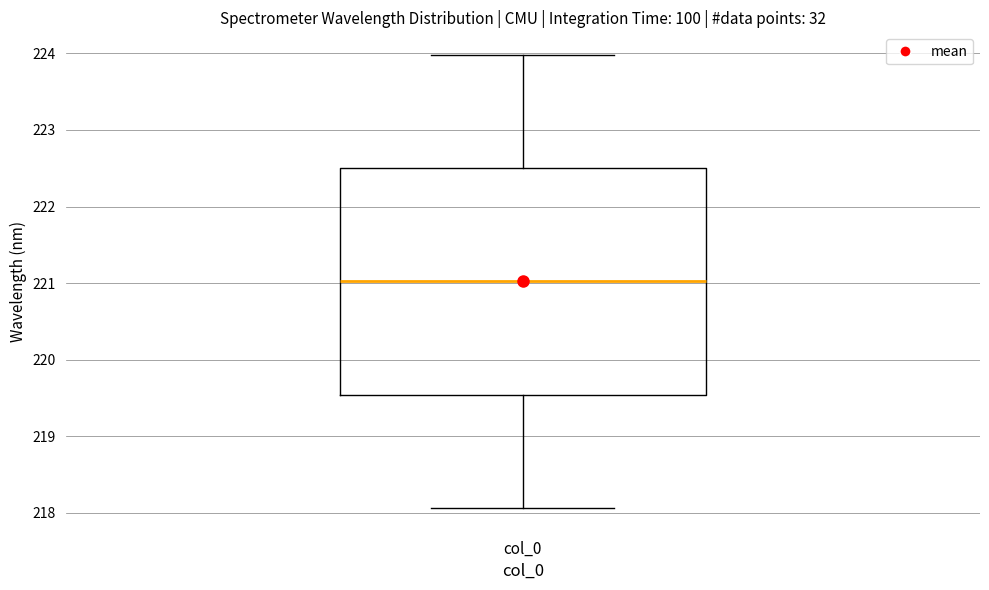

Read this box plot against the y-axis: the position of the median line, the range covered by the box, and the ends of both whiskers. The values are not printed on the chart, so give them approximately, as read against the axis.

median 221.0, box 219.5 to 222.5, whiskers 218.1 to 224.0